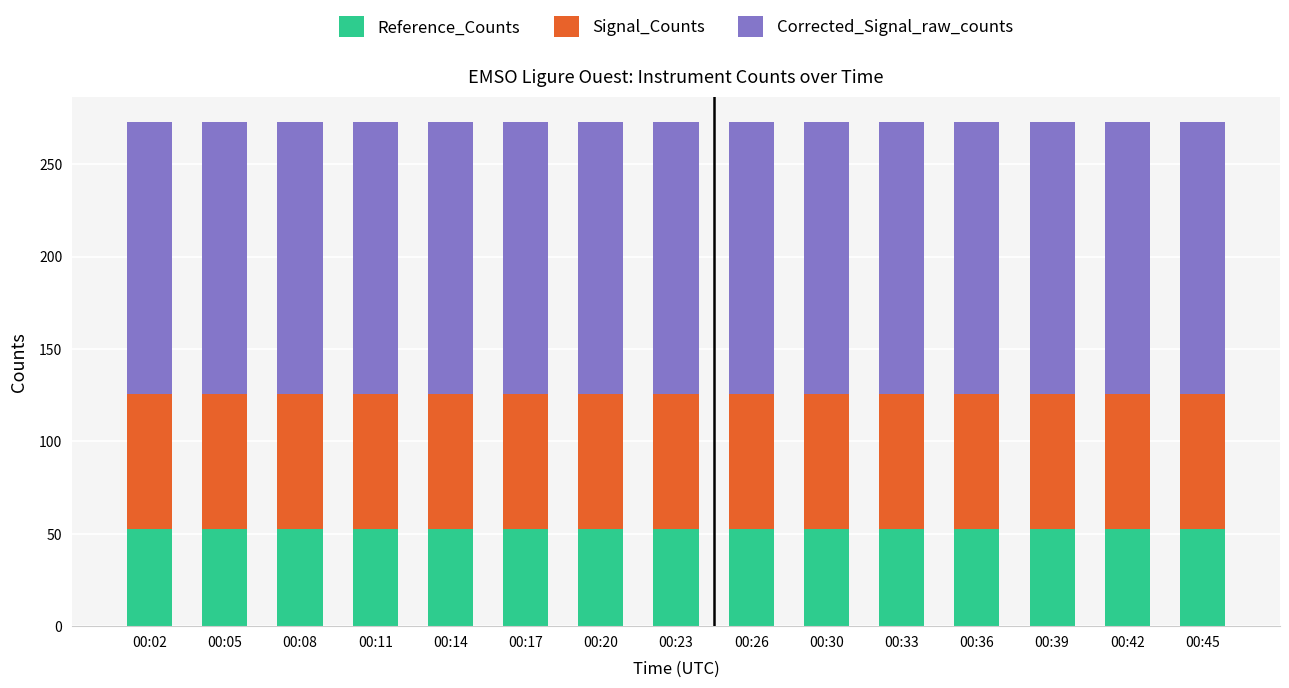

Does the chart contain stacked bars?

Yes